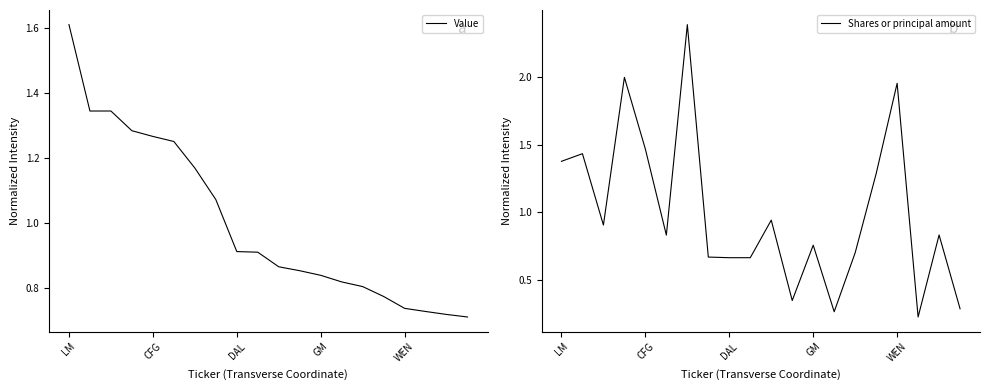

Is this an area chart (filled region under the line)?

No